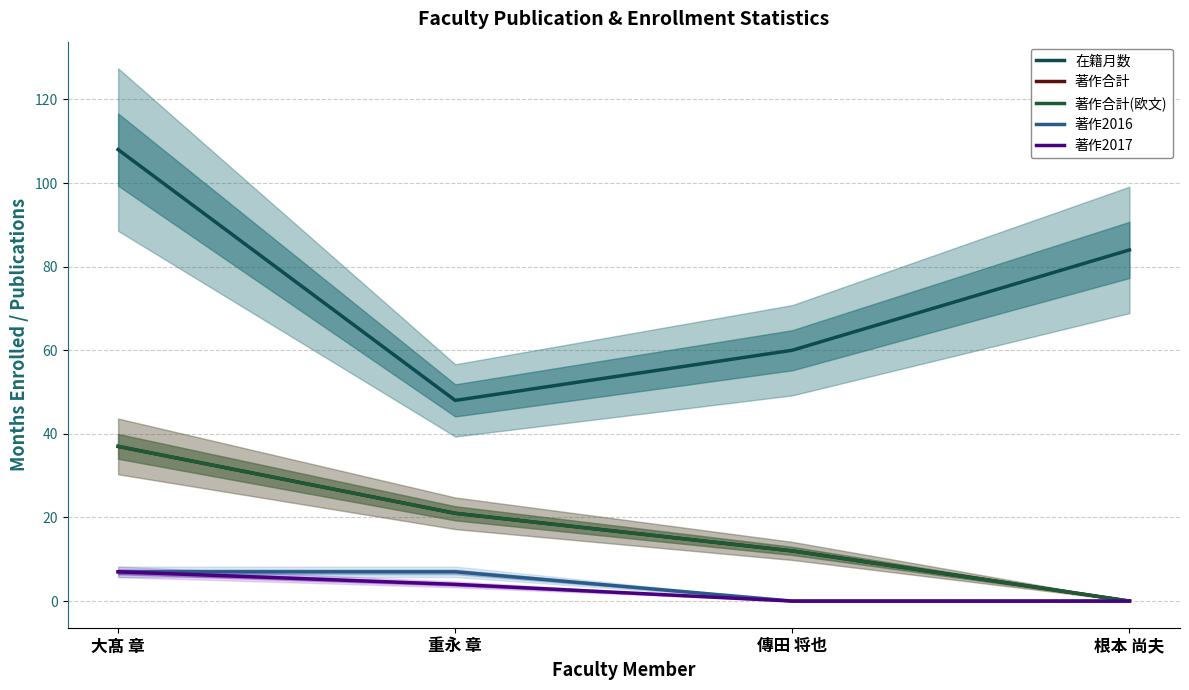

At which label does 著作2017 first exceed 4?

大髙 章